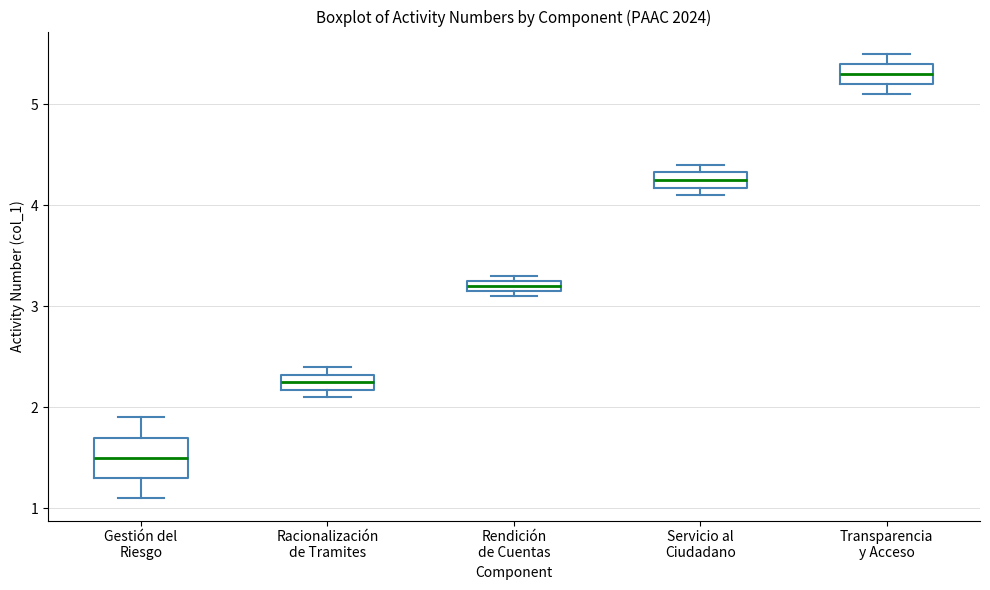

Which box has the highest median line?

Transparencia y Acceso